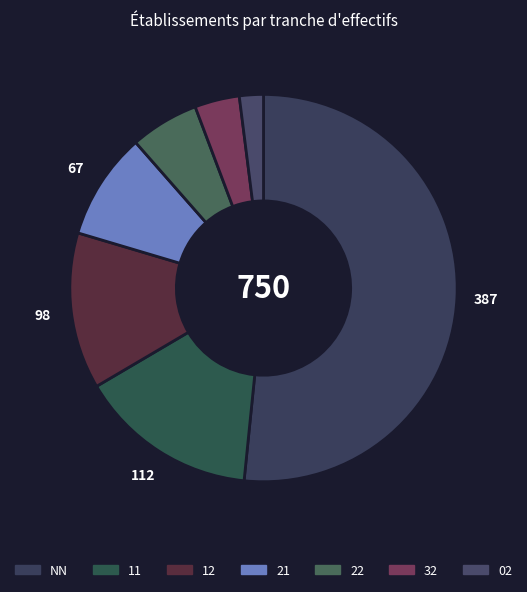

Between 11 and 32, which is larger?

11